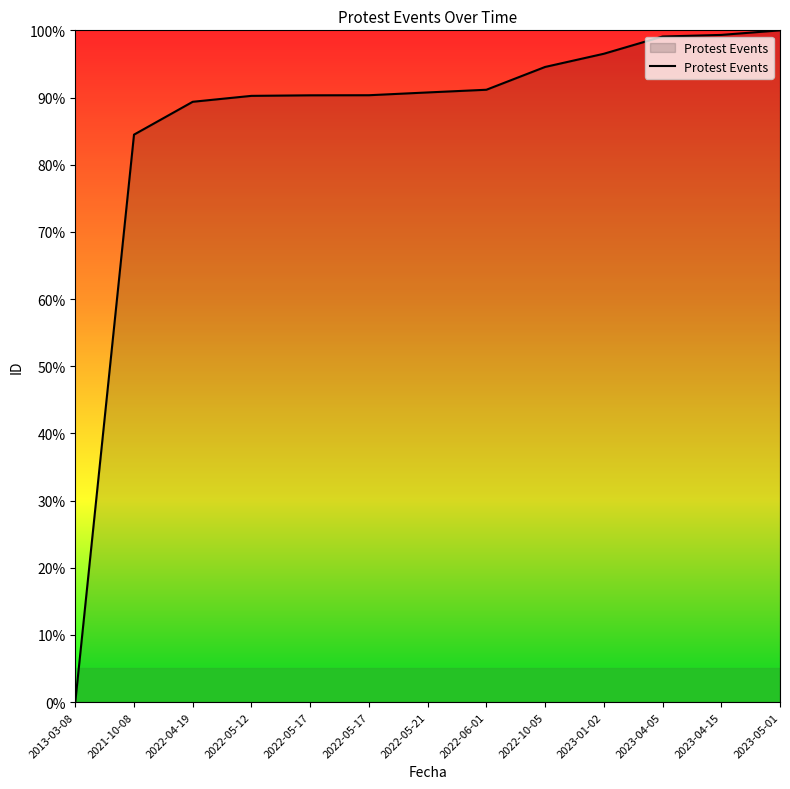

How many lines are shown in the chart?

1